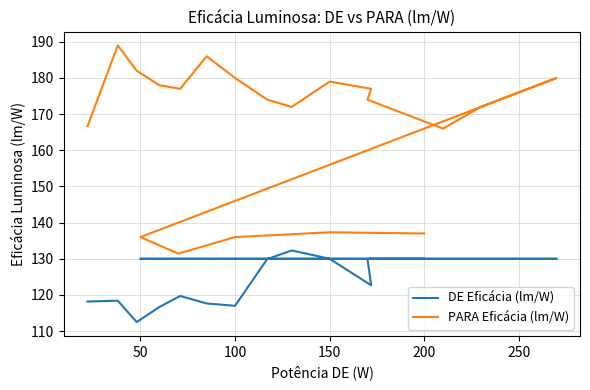

True or false: DE Eficácia (lm/W) and PARA Eficácia (lm/W) cross at least once.

False